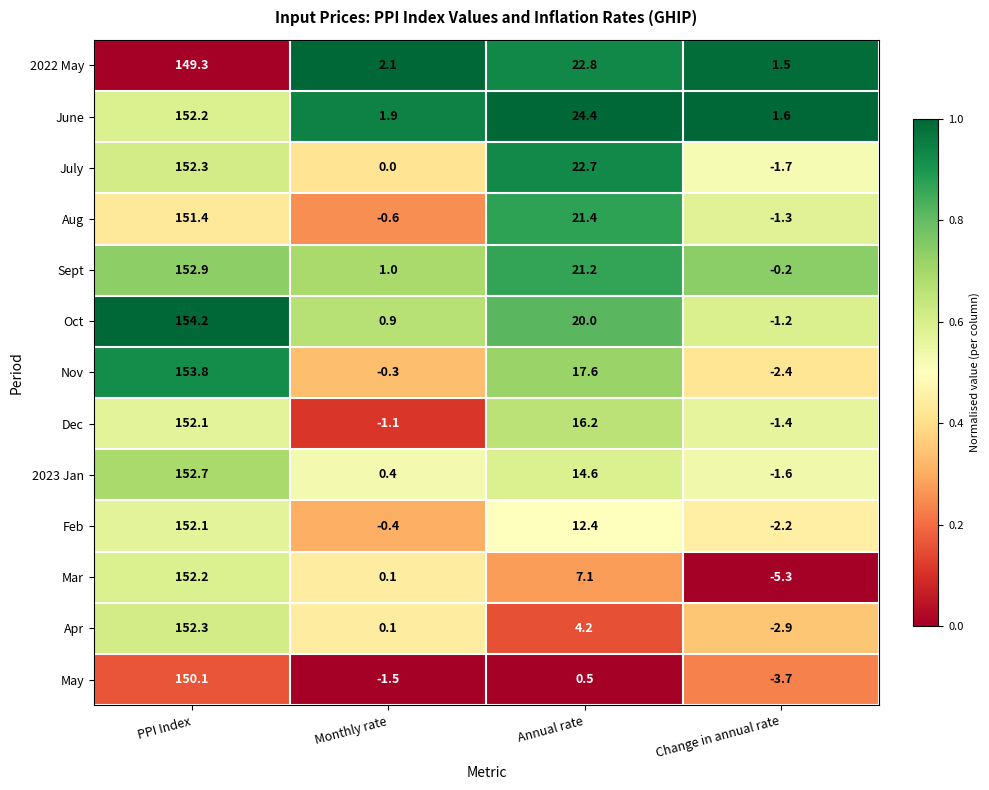

Is it true that Feb equals 12.4 at Annual rate?

True